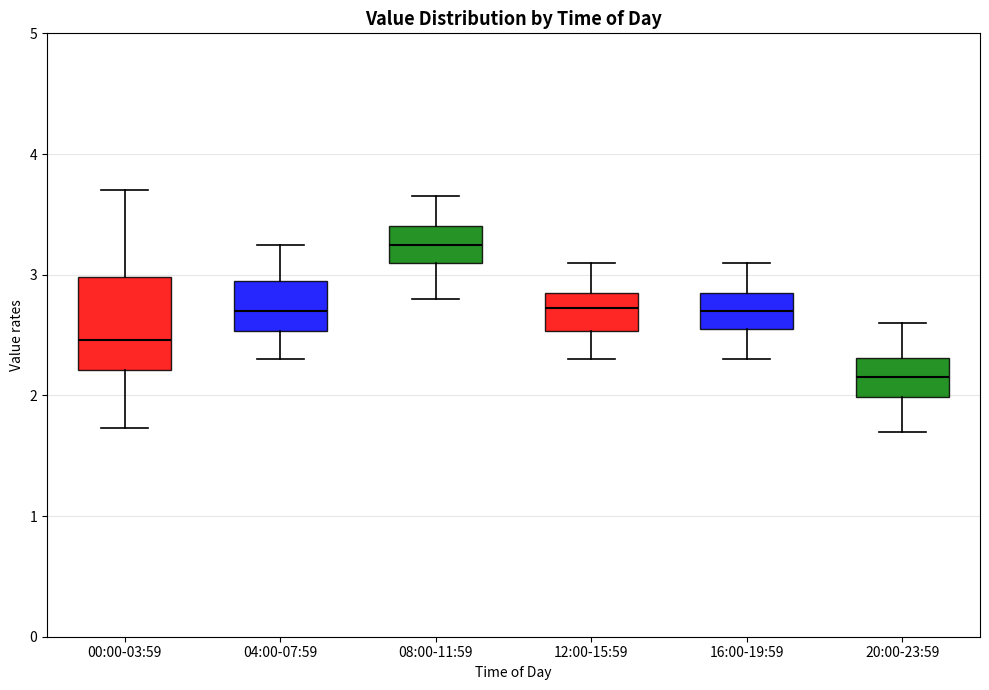

Comparing the boxes themselves (not the whiskers), which one is the tallest?

00:00-03:59